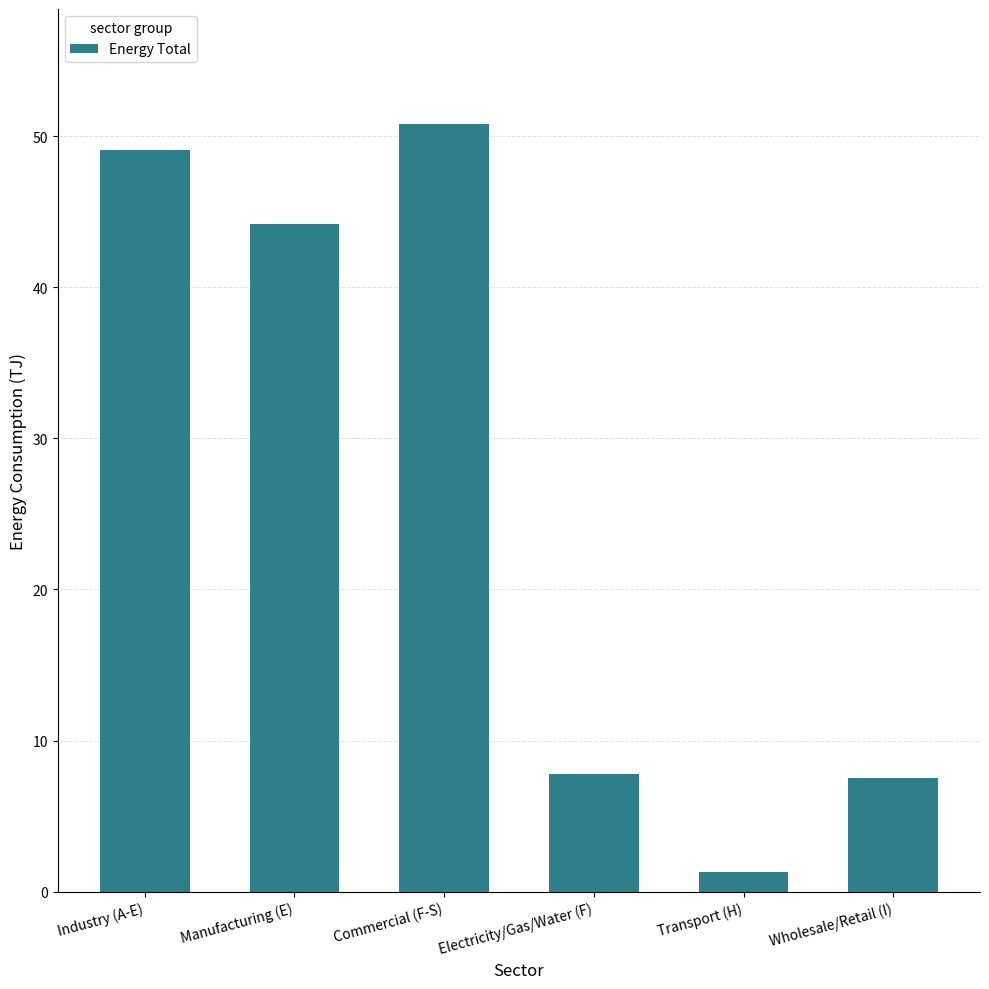

What is the value of the 2nd bar from the left?

44.2